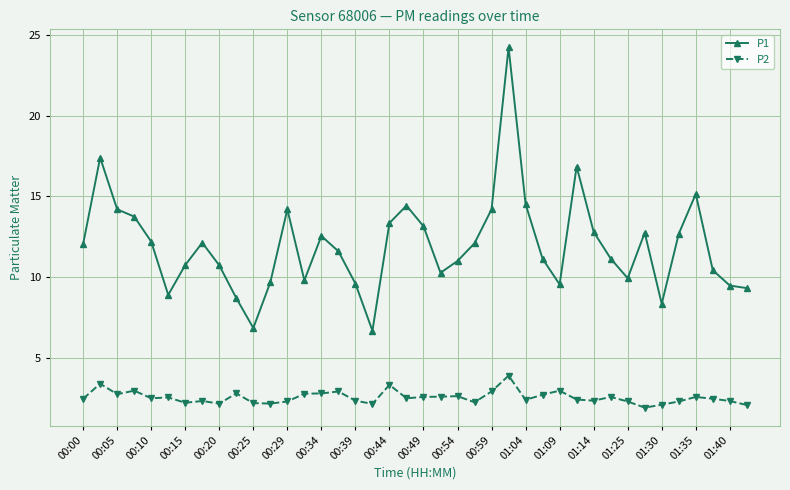

Is this an area chart (filled region under the line)?

No